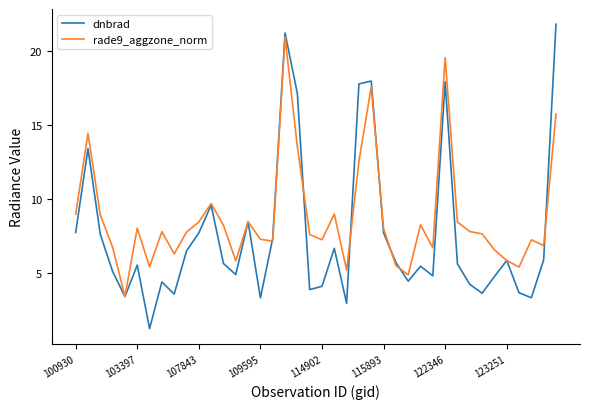

What is the minimum value shown in the chart?

1.2